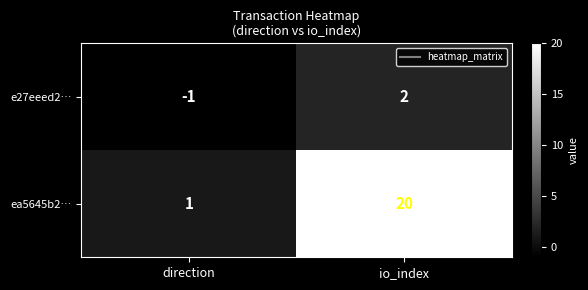

Reading right to left, transcribe all the data shown in this chart.

e27eeed2…: io_index=2	direction=-1
ea5645b2…: io_index=20	direction=1